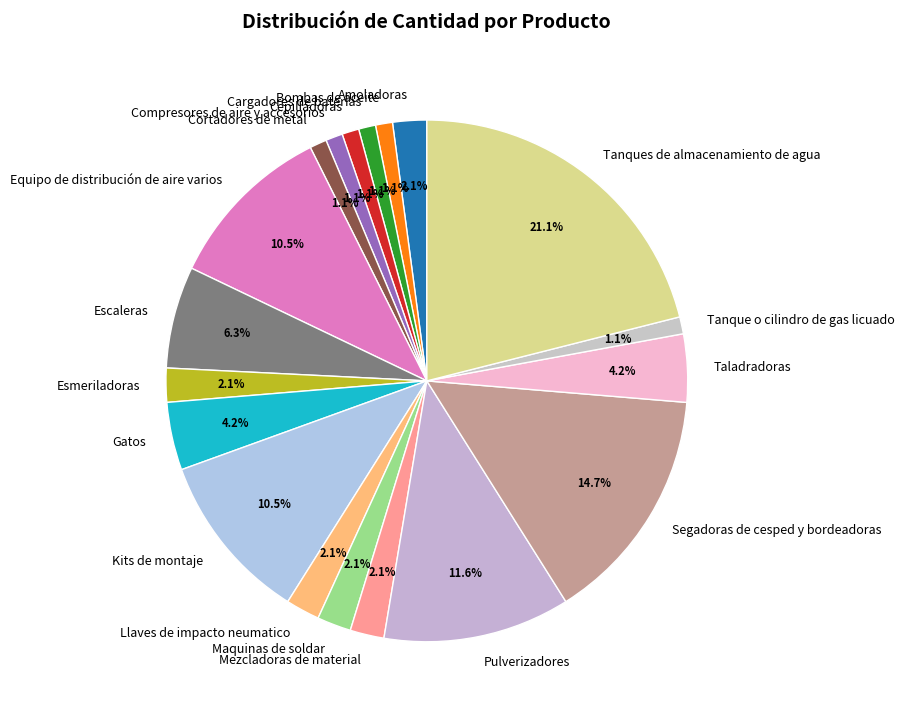

To the nearest percent, what is the average slice percentage?

5%